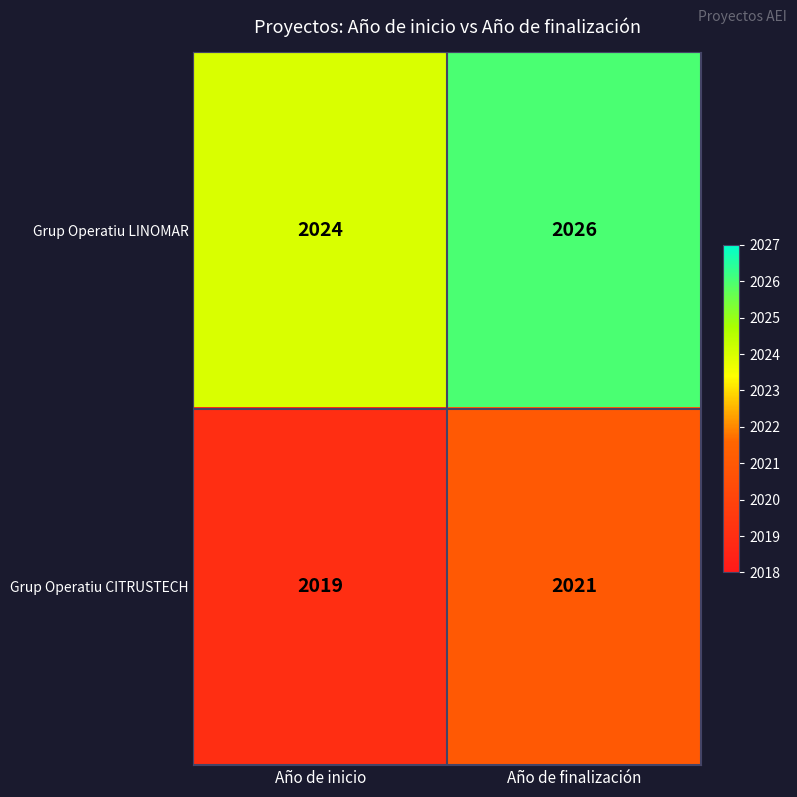

Which label corresponds to the largest value in the chart?

Año de finalización